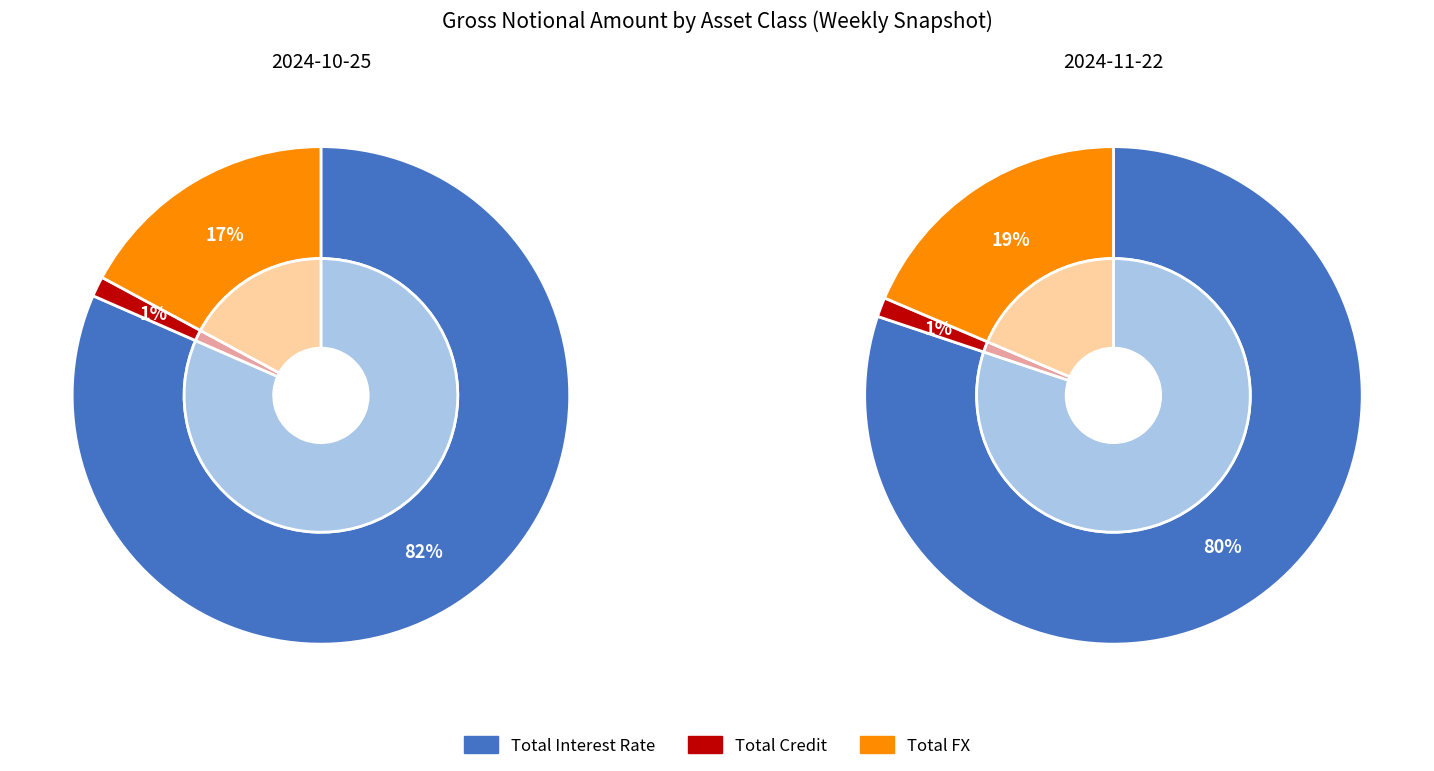

What percentage is NOT represented by Total Interest Rate?

18.4%